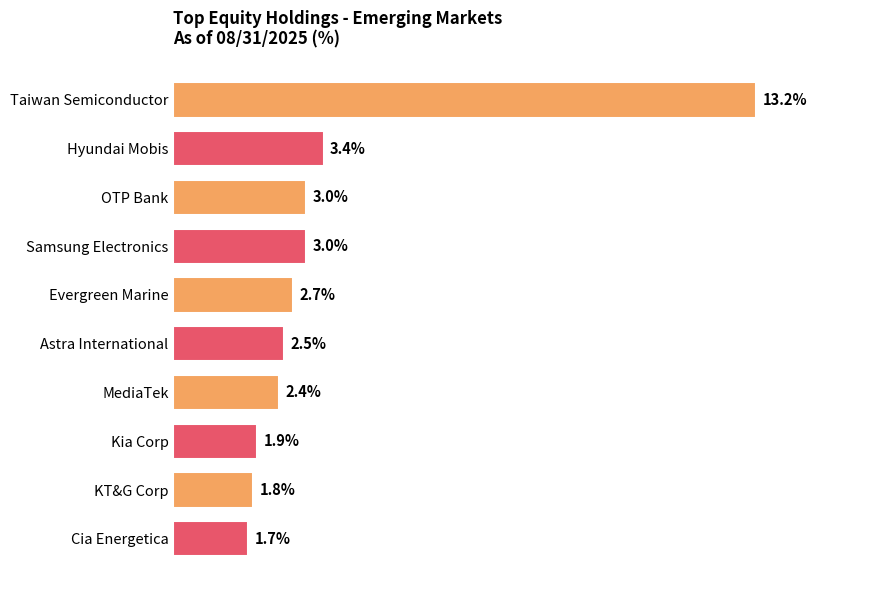

Where is the data nearest to the value 7?

Hyundai Mobis